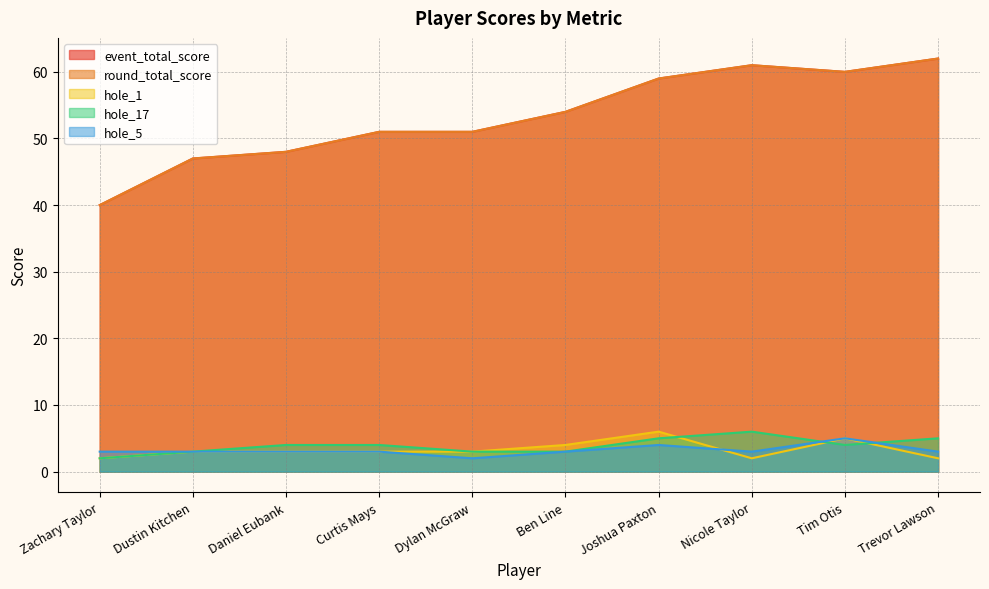

What are all the series names shown in the legend?

event_total_score, round_total_score, hole_1, hole_17, hole_5